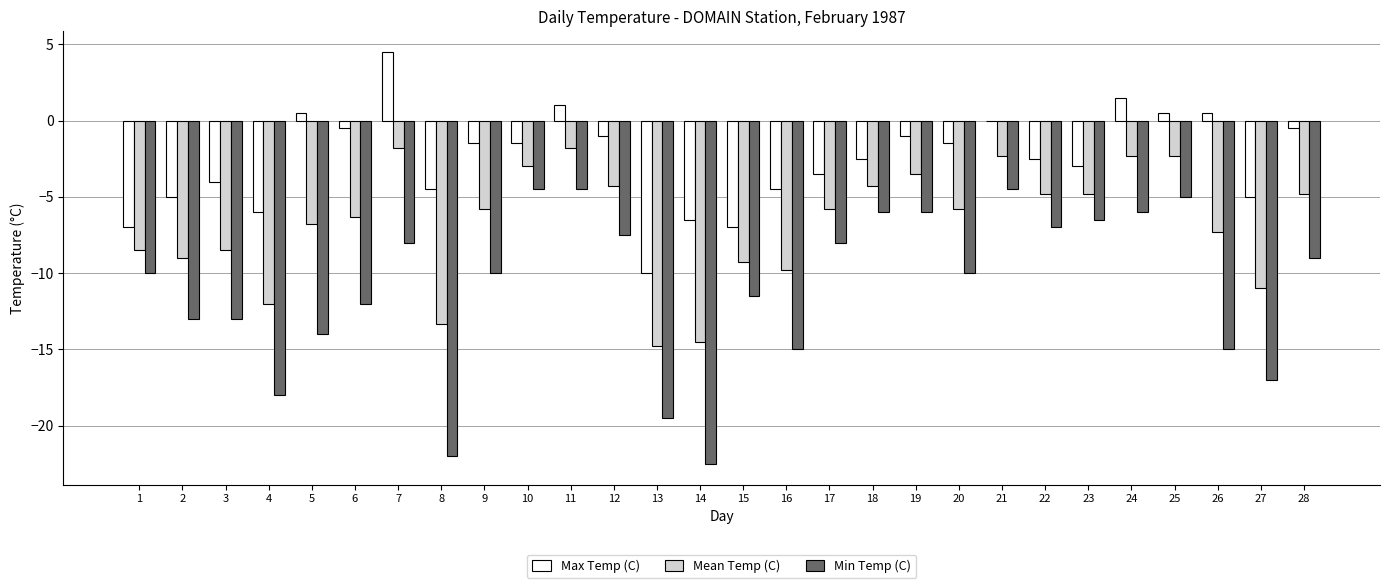

Count the number of categories in the chart.

28